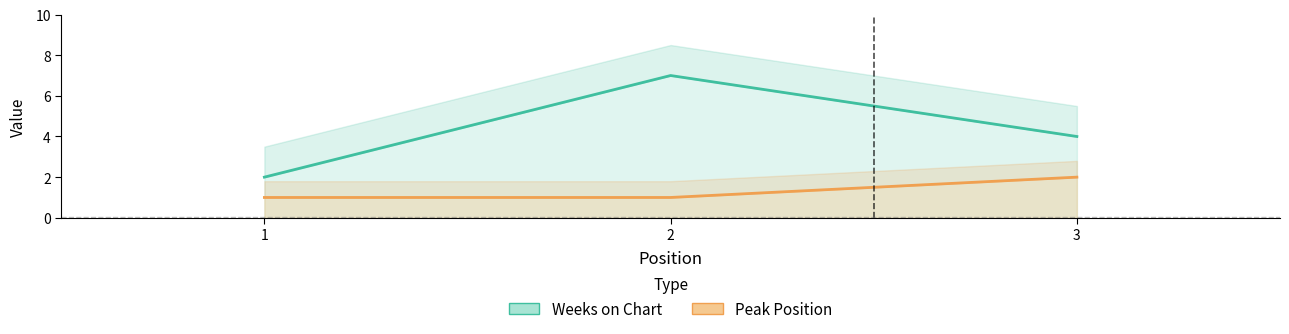

Between 2 and 3, which is larger?

2